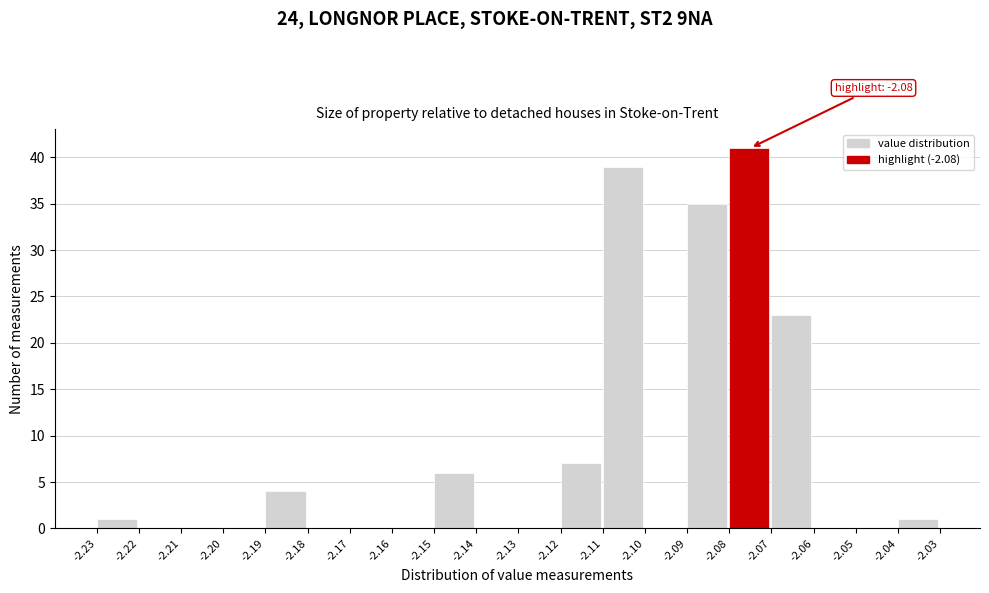

Which range on the x-axis has the tallest bar?

-2.08 to -2.07